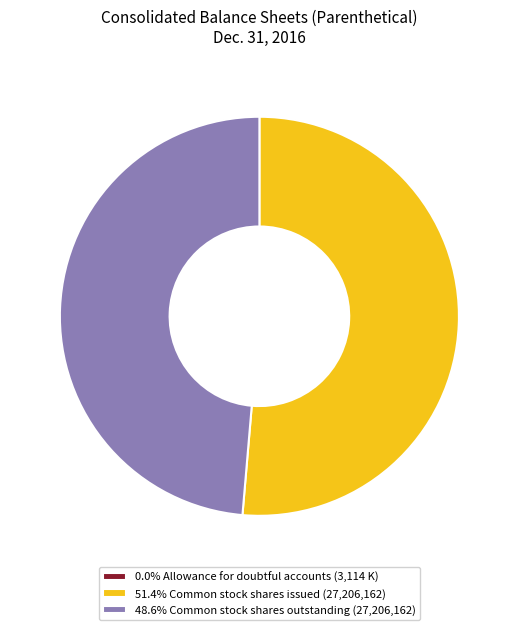

What is the ratio of the value at 48.6% Common stock shares outstanding (27,206,162) to the value at 51.4% Common stock shares issued (27,206,162)?

0.9